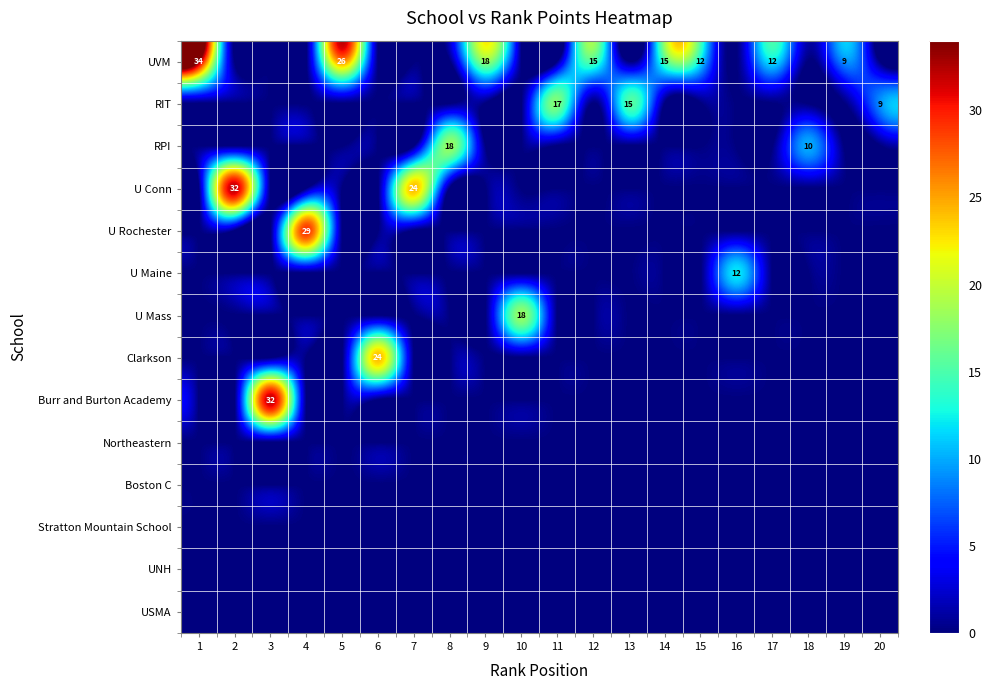

At which label is Boston C closest to 0?

1